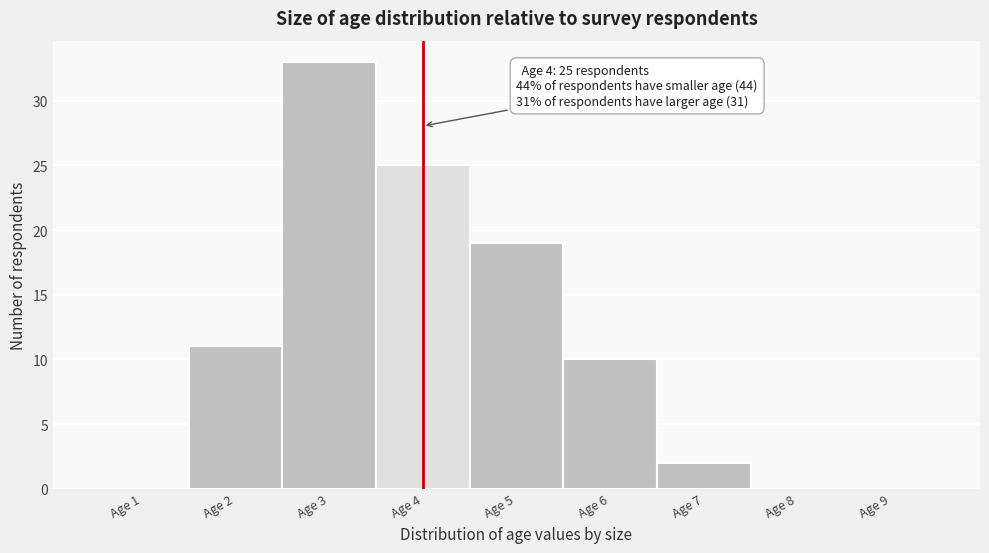

Reading left to right, transcribe all the data shown in this chart.

Age 1=0	Age 2=11	Age 3=33	Age 4=25	Age 5=19	Age 6=10	Age 7=2	Age 8=0	Age 9=0